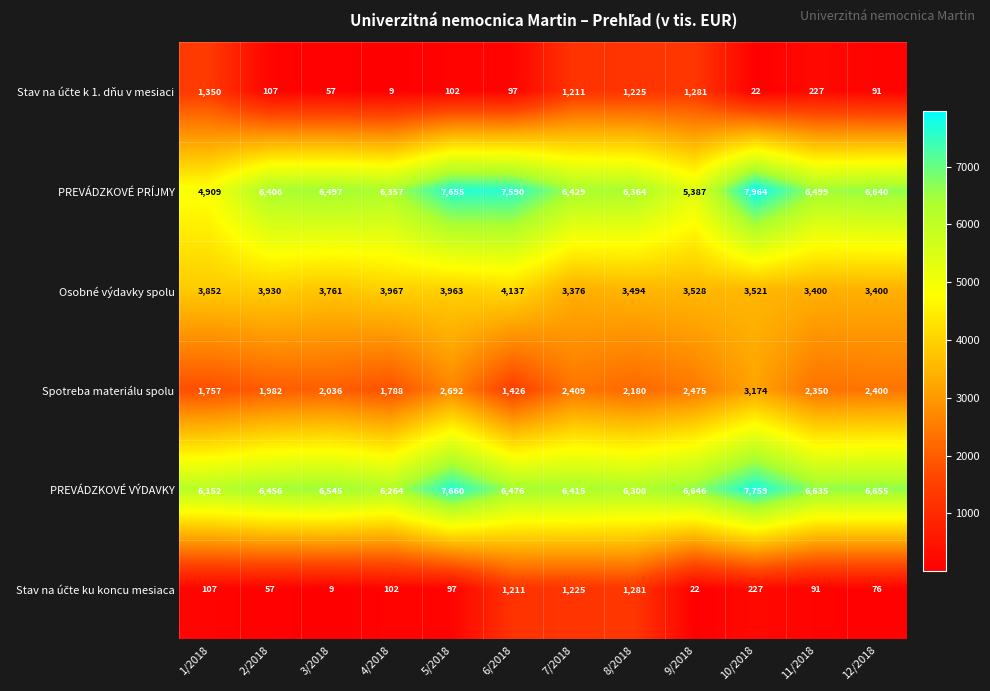

What is the minimum value shown in the chart?

9